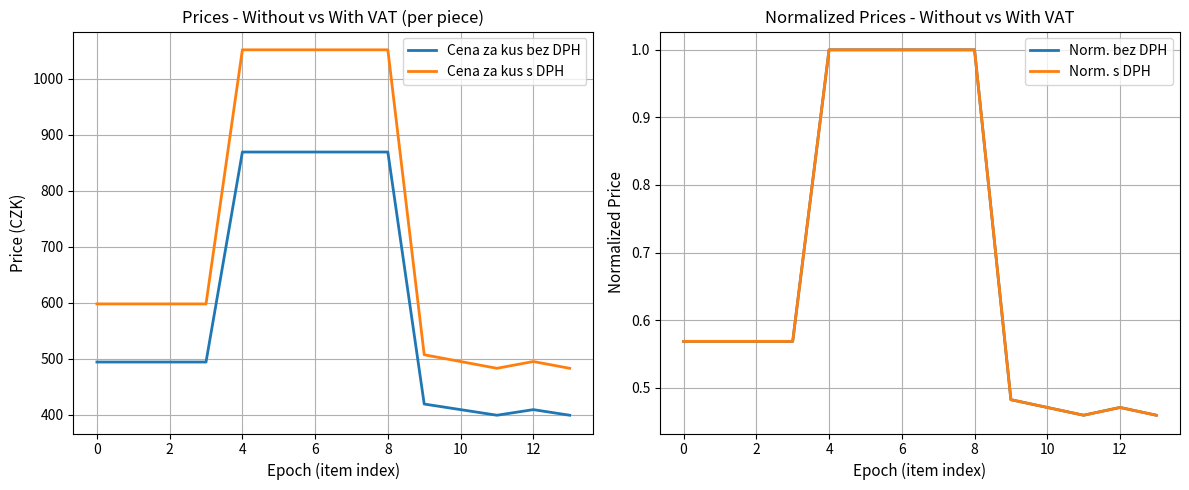

Reading left to right, transcribe all the data shown in this chart.

Cena za kus bez DPH: 494.0	494.0	494.0	494.0	869.0	869.0	869.0	869.0	869.0	419.0	409.0	399.0	409.0	399.0
Cena za kus s DPH: 597.7	597.7	597.7	597.7	1051.5	1051.5	1051.5	1051.5	1051.5	507.0	494.9	482.8	494.9	482.8
Norm. bez DPH: 0.6	0.6	0.6	0.6	1.0	1.0	1.0	1.0	1.0	0.5	0.5	0.5	0.5	0.5
Norm. s DPH: 0.6	0.6	0.6	0.6	1.0	1.0	1.0	1.0	1.0	0.5	0.5	0.5	0.5	0.5